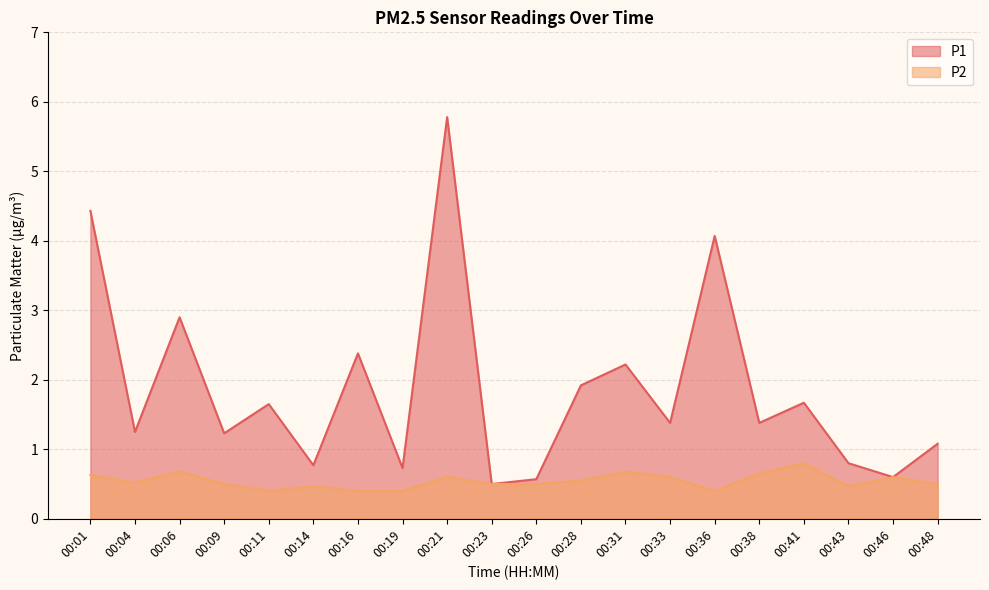

At which category does P1 reach its first local peak?

00:06